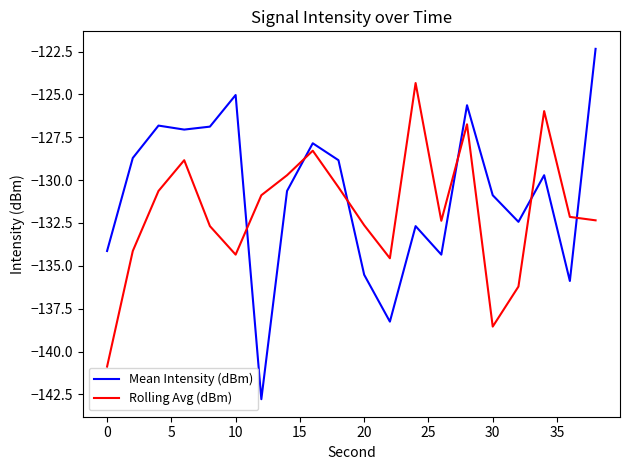

How many intersections are there between Rolling Avg (dBm) and Mean Intensity (dBm)?

6